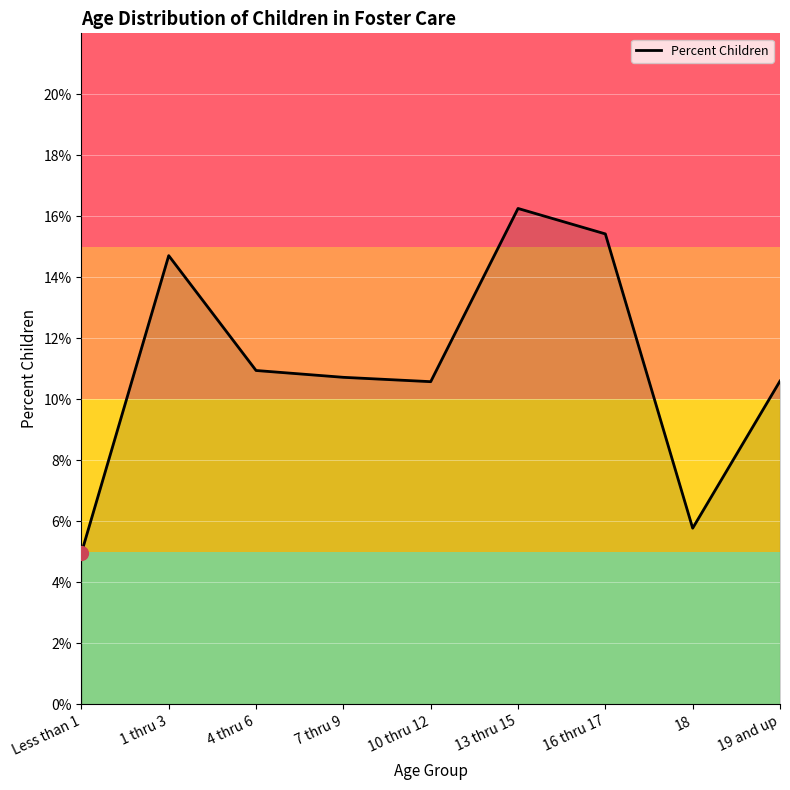

Does the chart have visible grid lines?

Yes